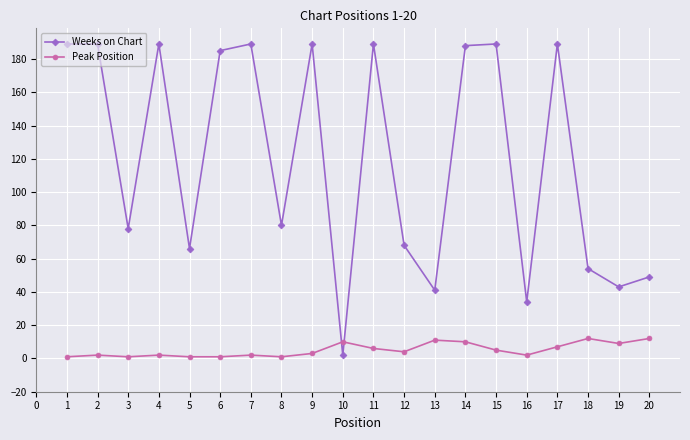

Is this an area chart (filled region under the line)?

No